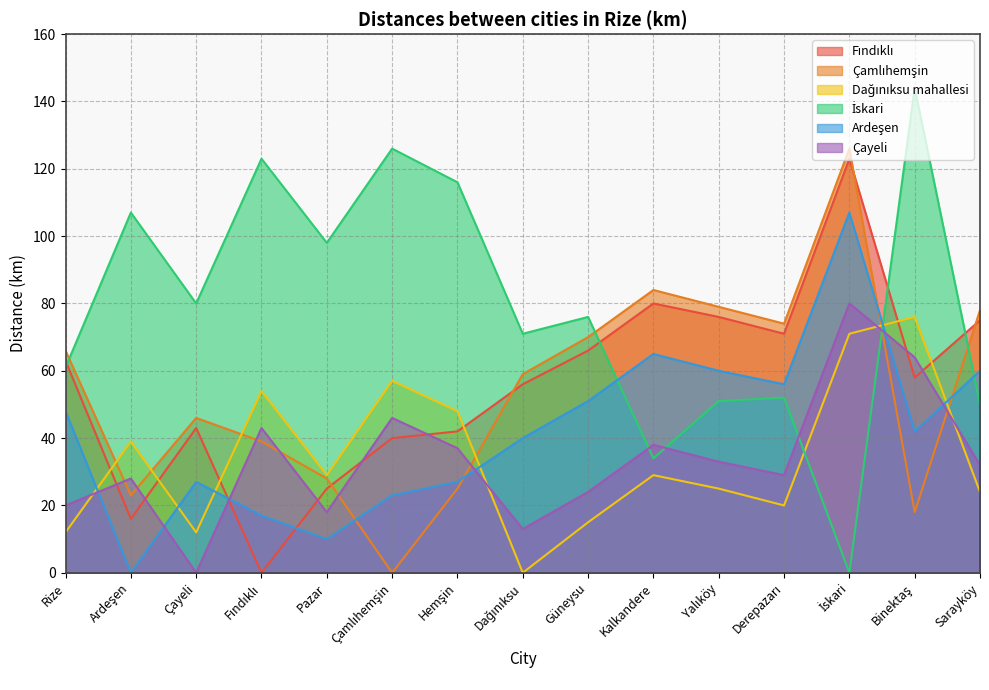

Reading left to right, transcribe all the data shown in this chart.

Fındıklı: 63	16	43	0	25	40	42	56	66	80	76	71	123	58	75
Çamlıhemşin: 66	23	46	39	28	0	25	59	70	84	79	74	126	18	78
Dağınıksu mahallesi: 12	39	12	54	29	57	48	0	15	29	25	20	71	76	24
İskari: 61	107	80	123	98	126	116	71	76	34	51	52	0	144	50
Ardeşen: 48	0	27	17	10	23	27	40	51	65	60	56	107	42	60
Çayeli: 20	28	0	43	18	46	37	13	24	38	33	29	80	64	32